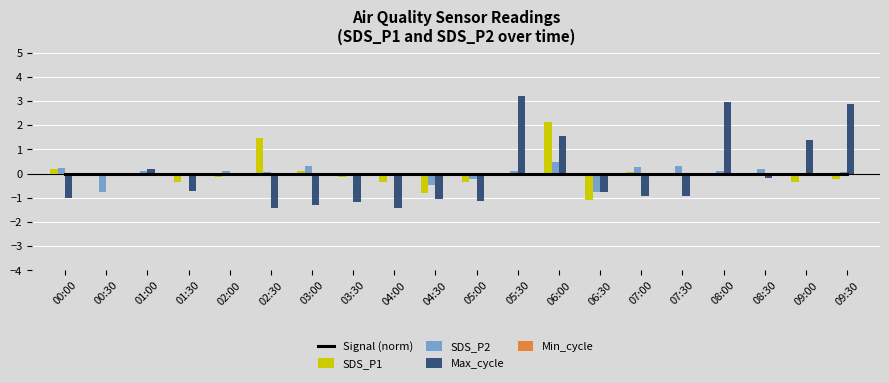

What is the label of the 20th bar from the left?

09:30